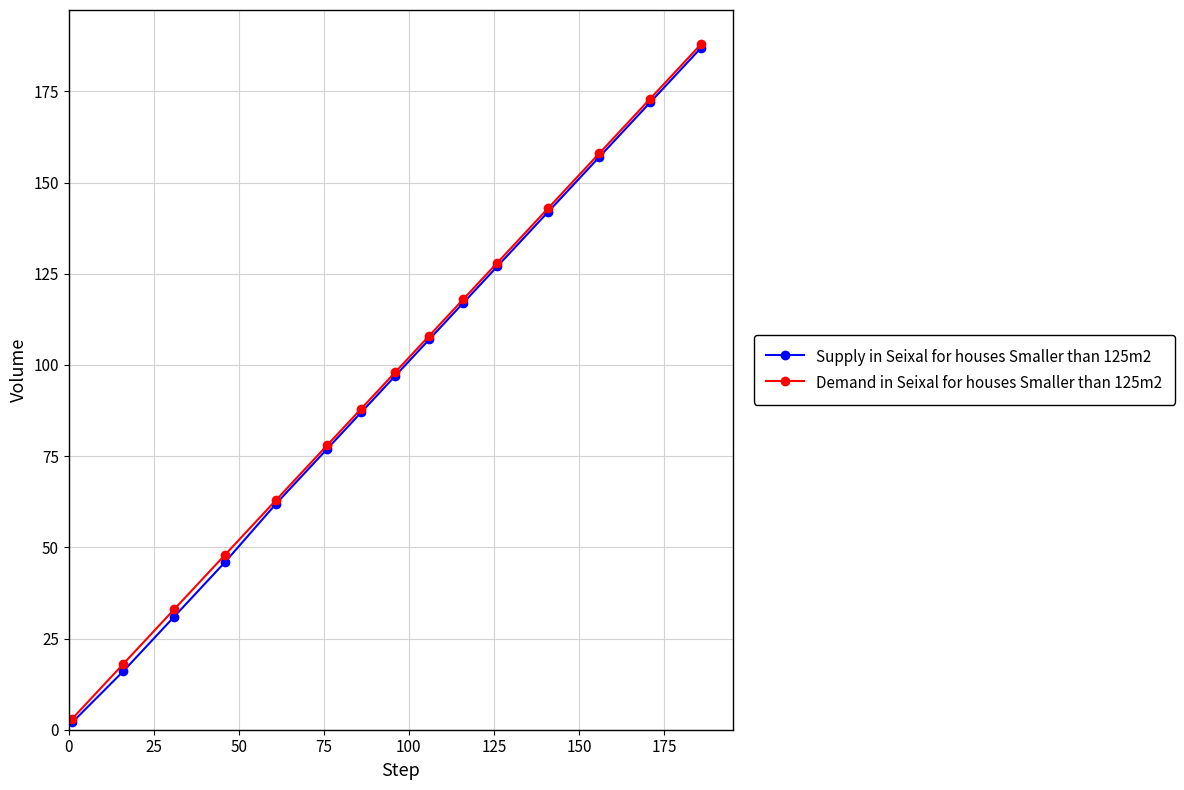

True or false: Supply in Seixal for houses Smaller than 125m2 has more than 2 interior local peaks.

False